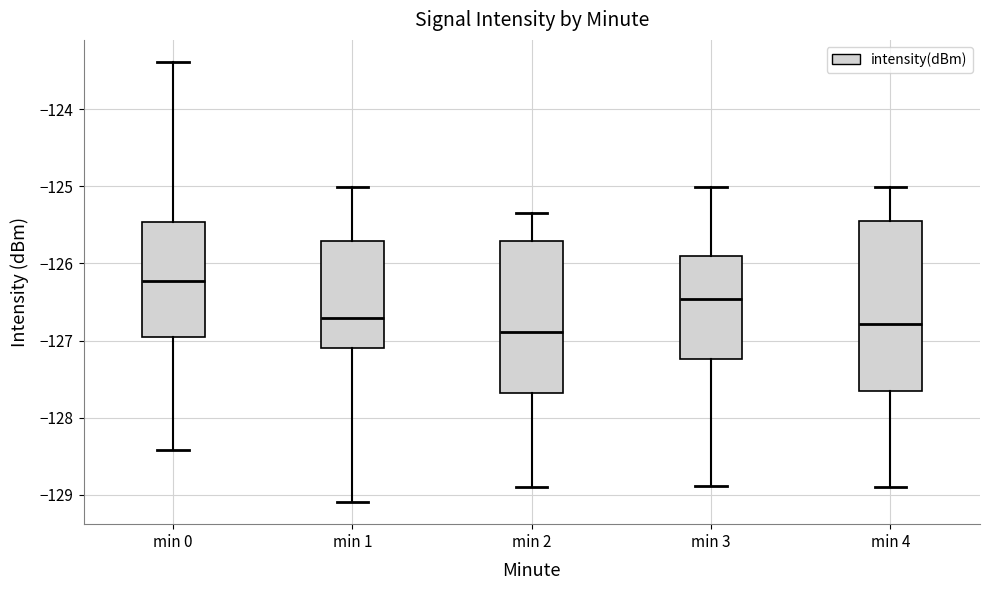

Which box has the highest median line?

min 0